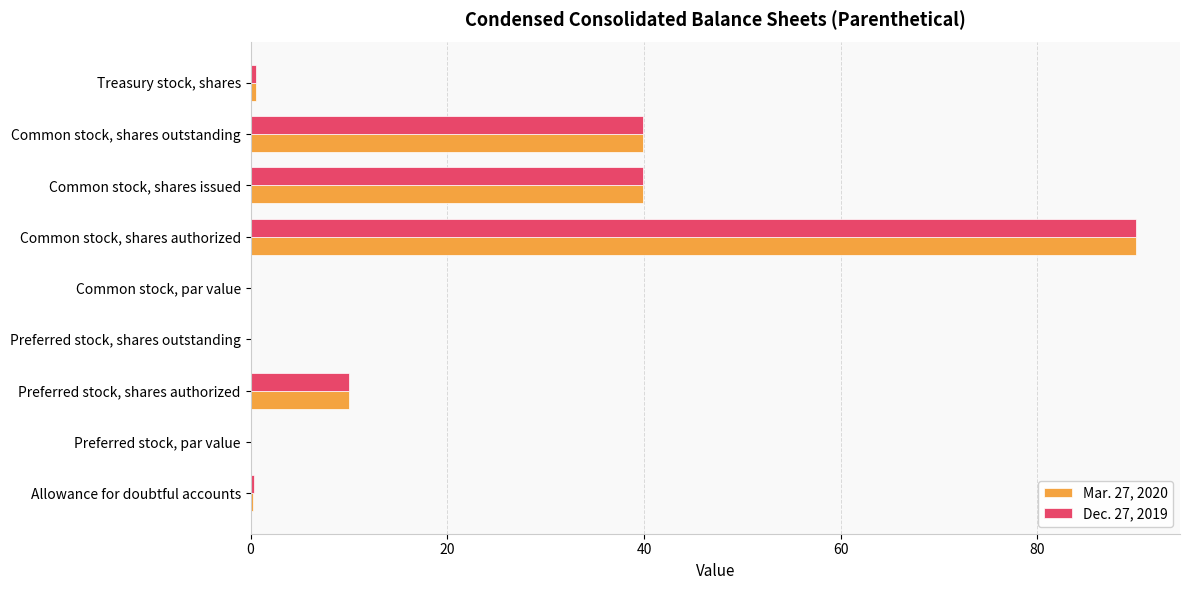

At which label does Dec. 27, 2019 reach its peak?

Common stock, shares authorized